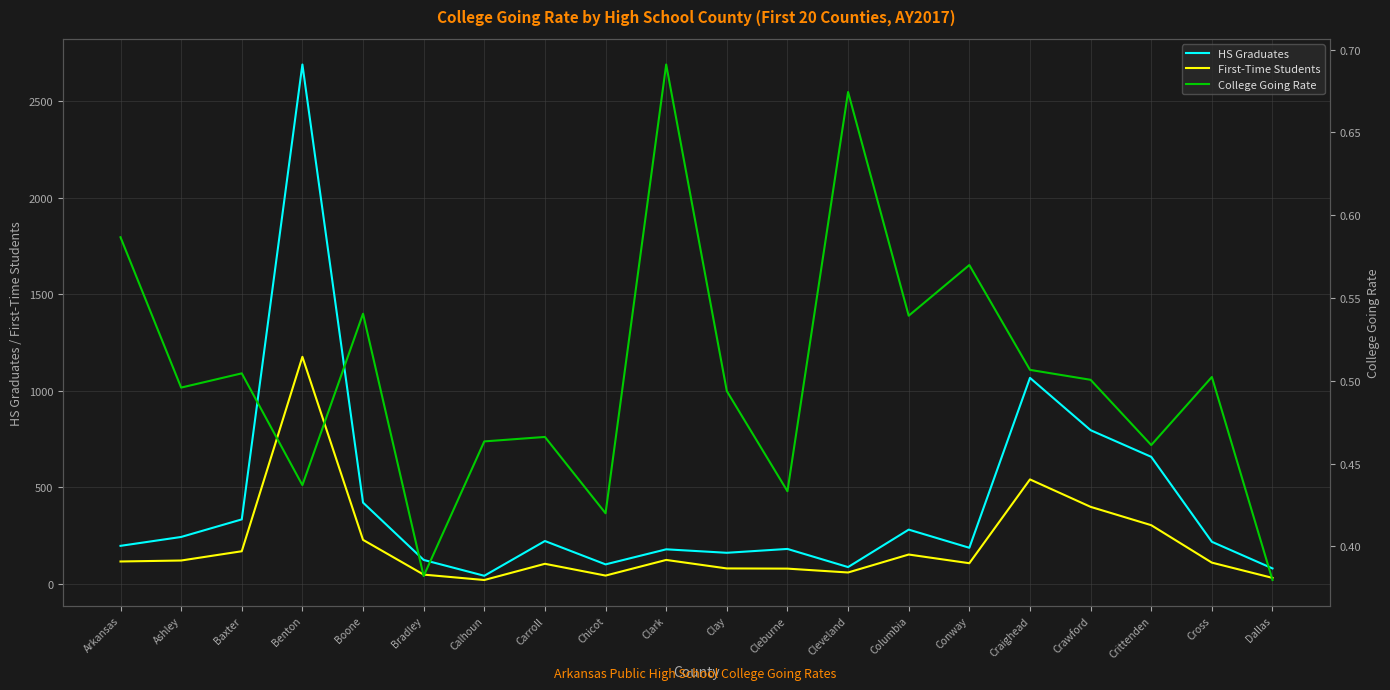

What is the label of the 12th point from the left?

Cleburne